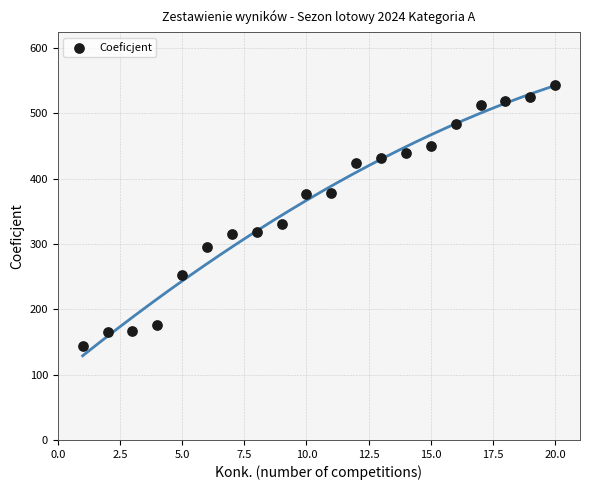

What is the range of X values (max minus min)?

19.0